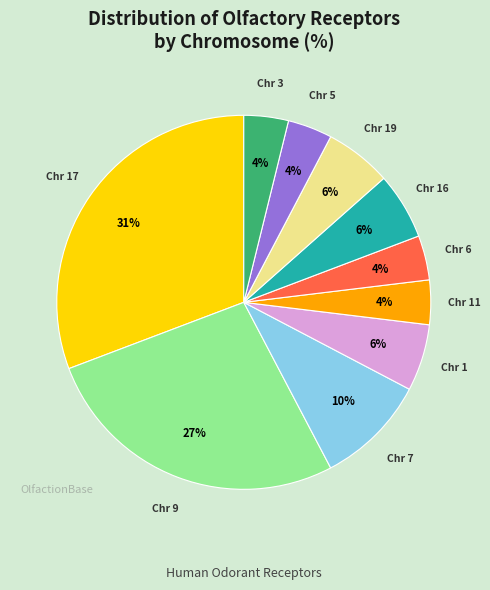

Is there a majority slice in this chart?

No